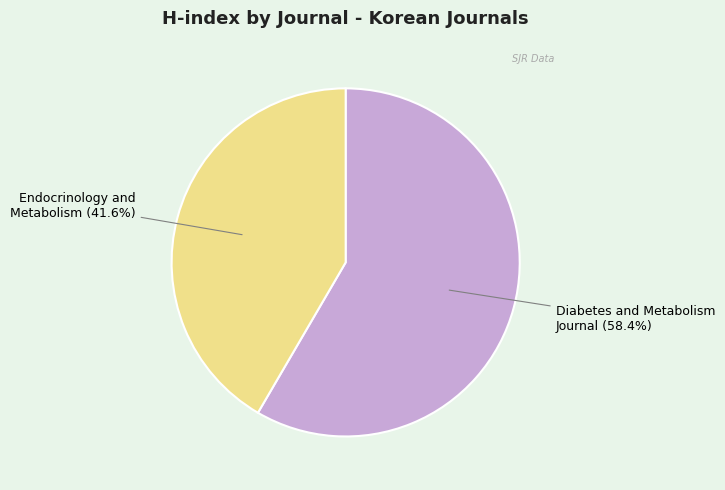

Is there a majority slice in this chart?

Yes